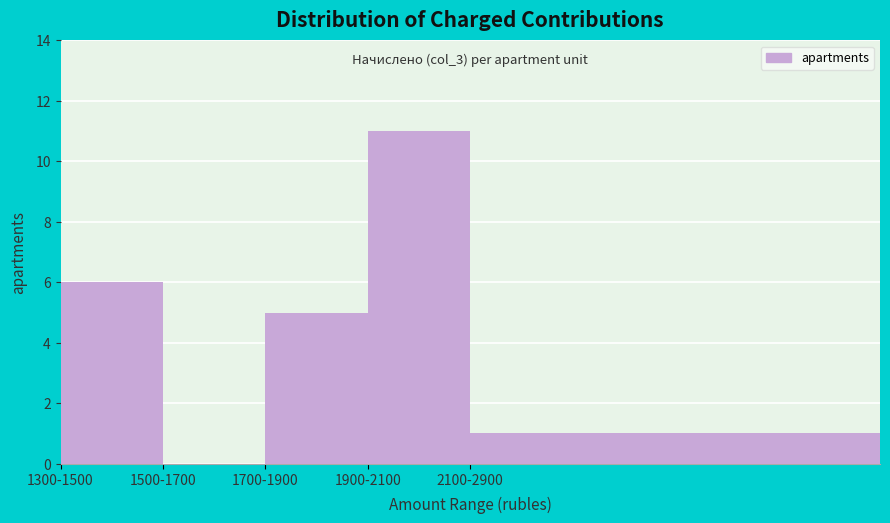

Reading left to right, list all the values displayed in this chart.

1300-1500=6	1500-1700=0	1700-1900=5	1900-2100=11	2100-2900=1